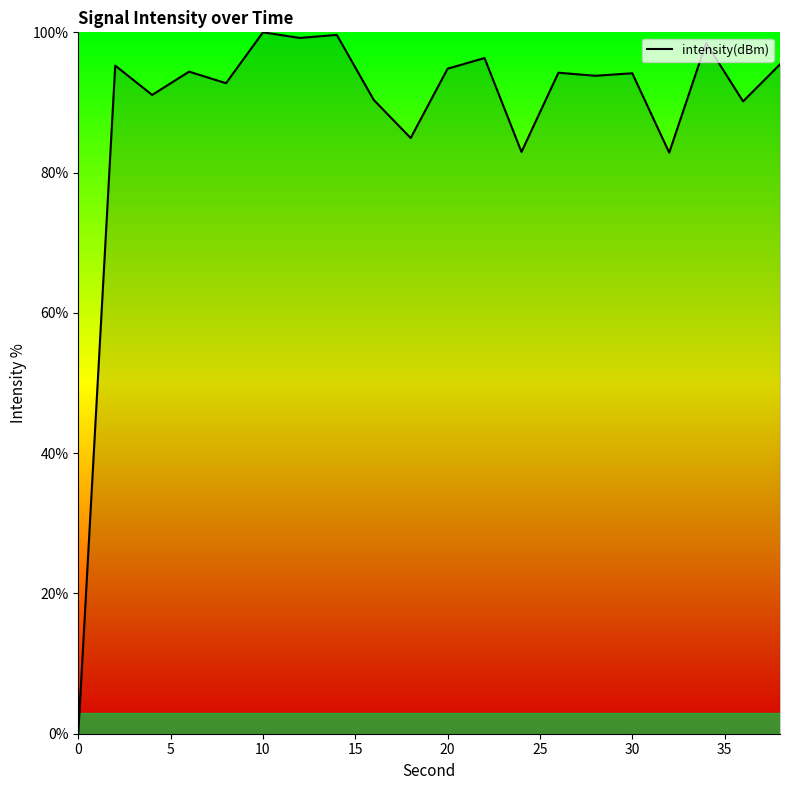

What is the maximum value shown in the chart?

100.0